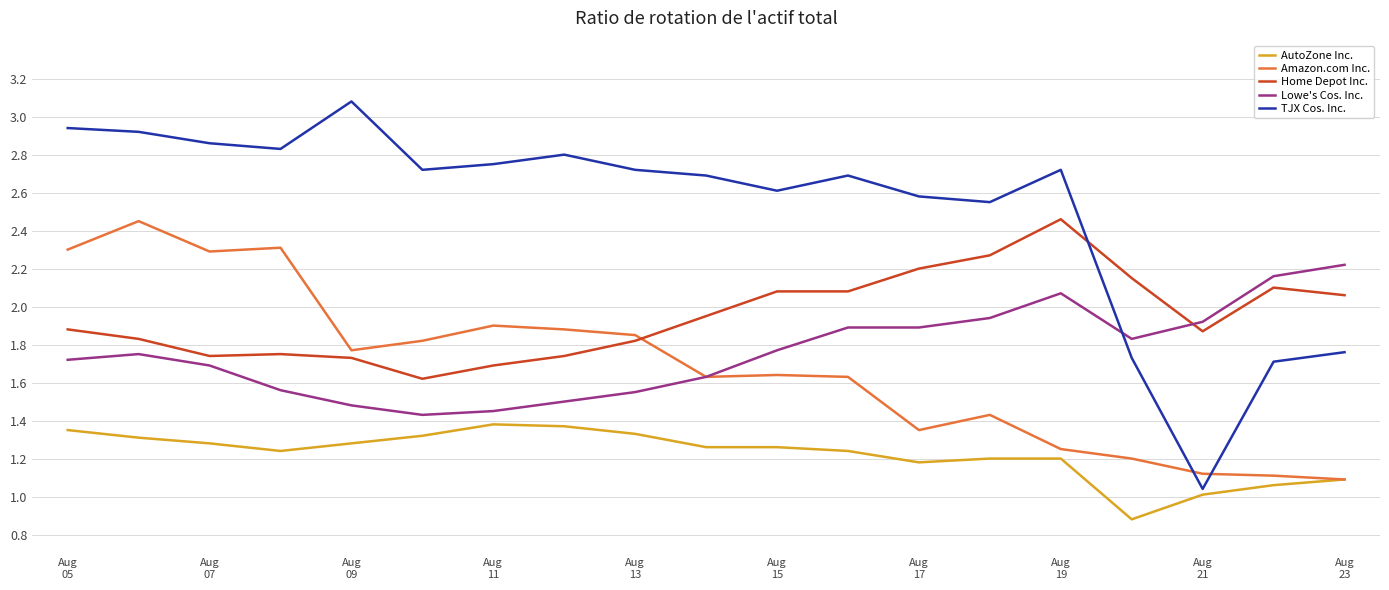

Which series has the widest spread of values?

TJX Cos. Inc.